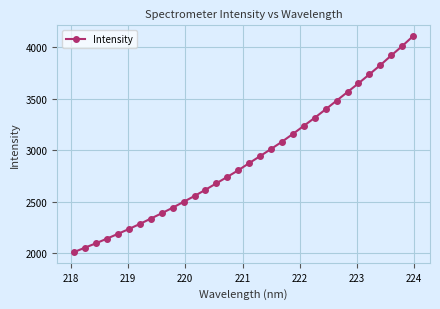

What is the value of the 32nd point from the left?

4106.6